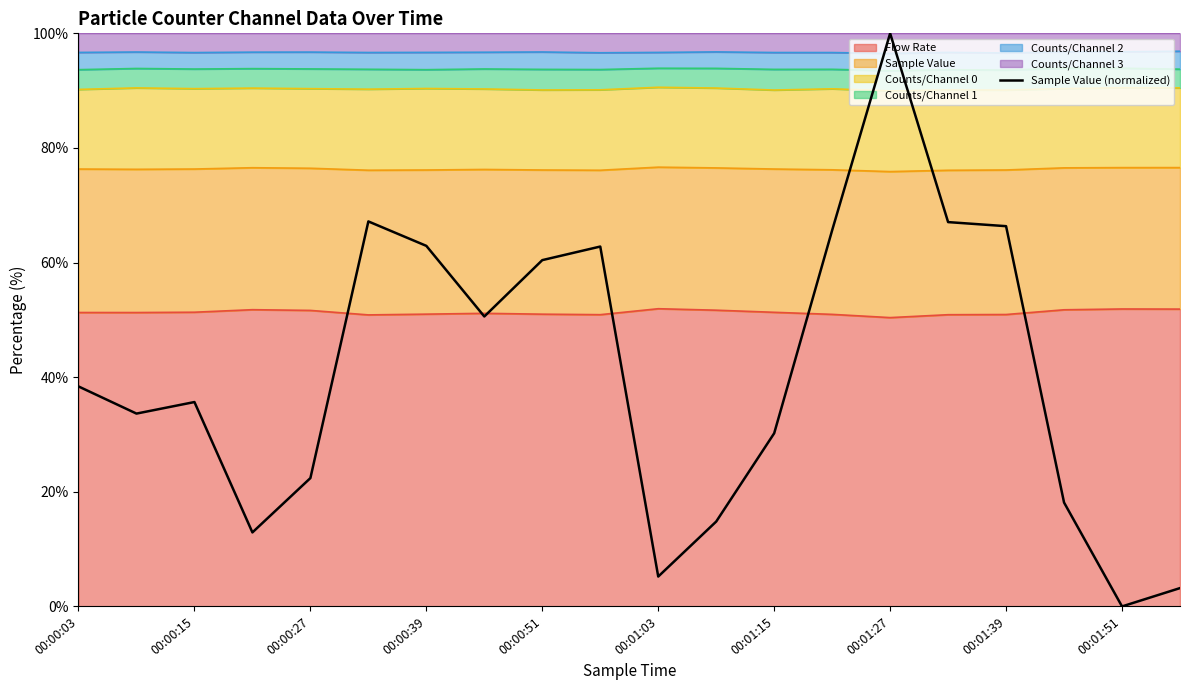

How many data points does each series have?

20